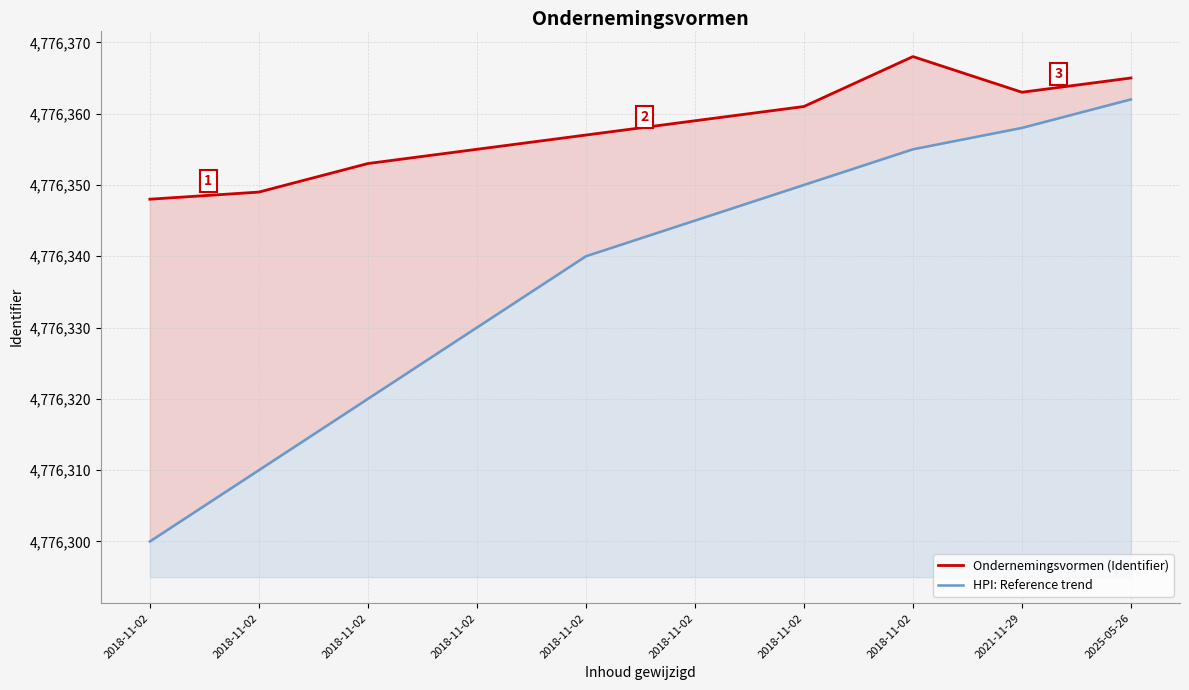

Where is HPI: Reference trend nearest to the value 4776331?

2018-11-02